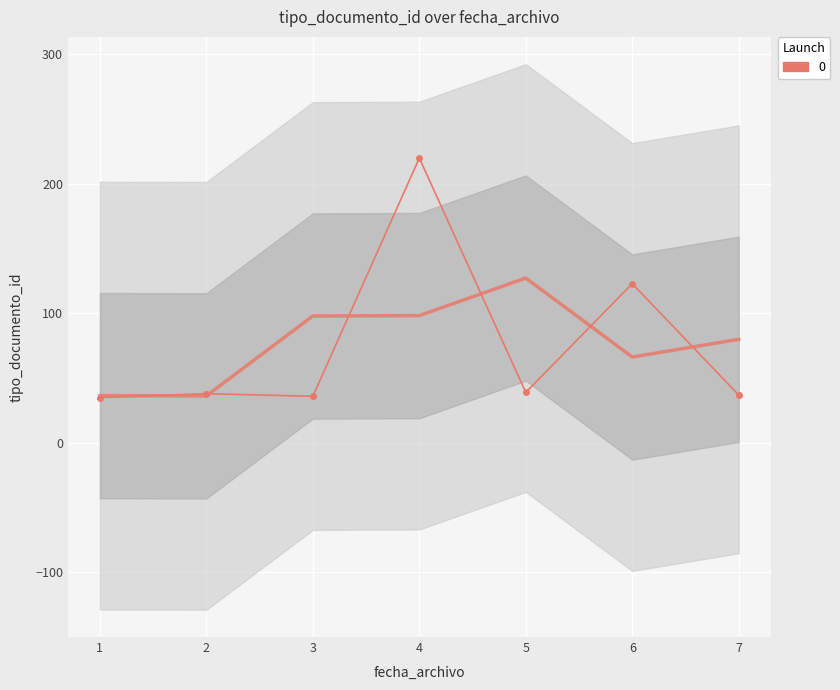

Rank the categories by value from highest to lowest.

4, 6, 5, 2, 7, 3, 1